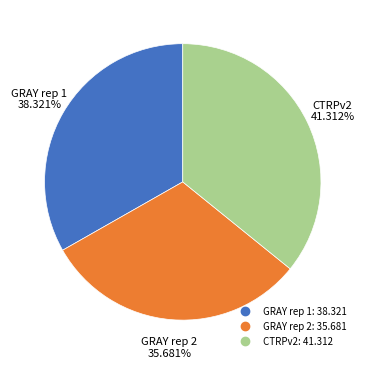

What is the change in value from GRAY rep 1 to CTRPv2?

+3.0